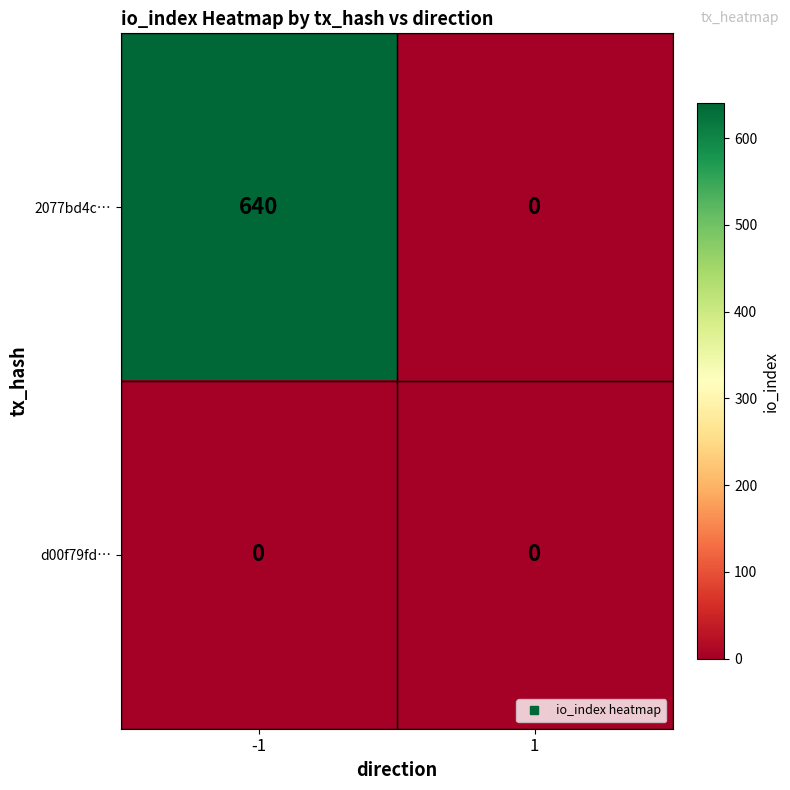

Which series has the largest total across all categories?

2077bd4c…